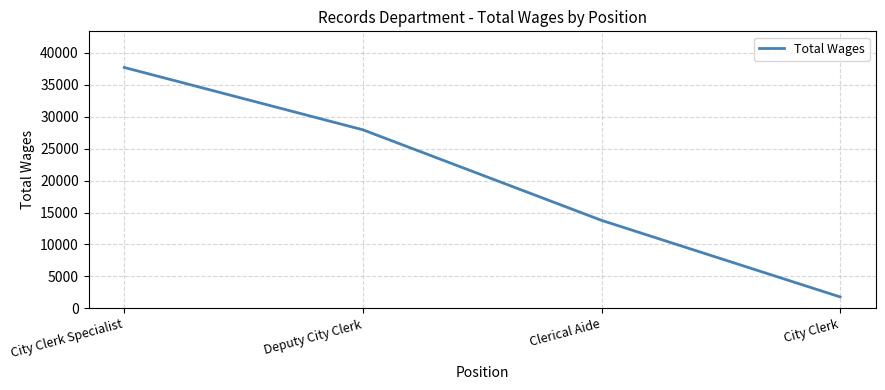

What is the difference between the values at City Clerk Specialist and Clerical Aide?

23909